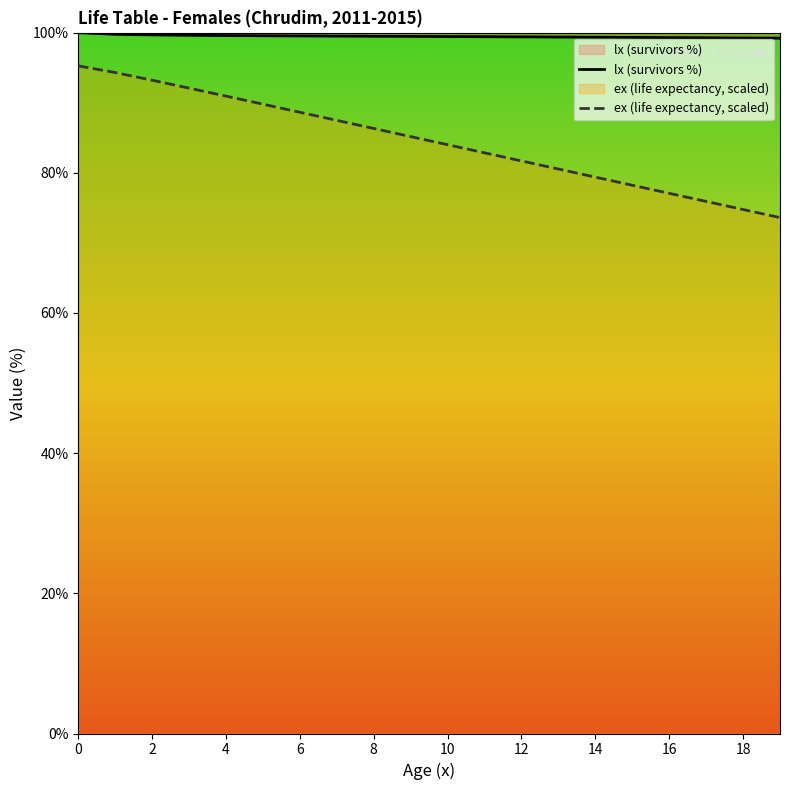

Which series has the largest total across all categories?

lx (survivors %)